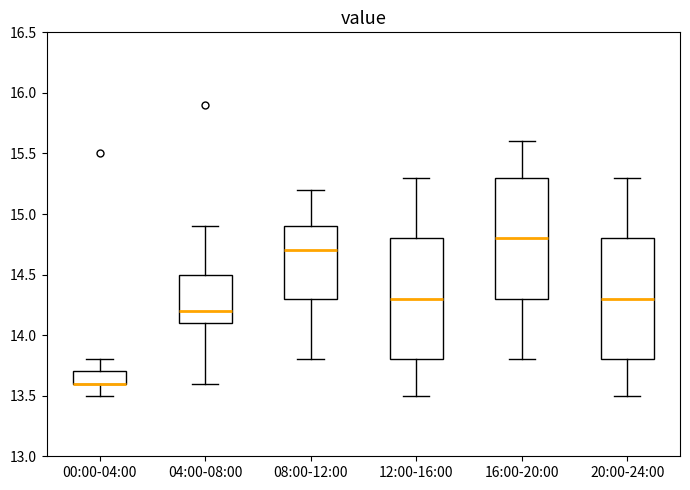

Where is the lower edge of the box for 16:00-20:00 on the y-axis? The values are not printed on the chart, so give them approximately, as read against the axis.

14.3